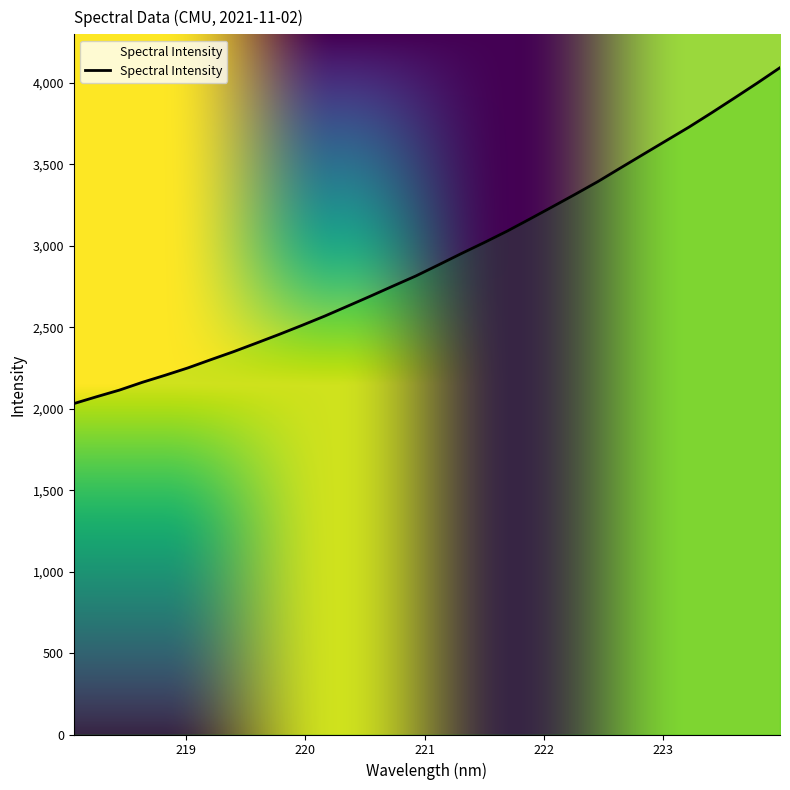

What is the smallest value displayed?

2031.5